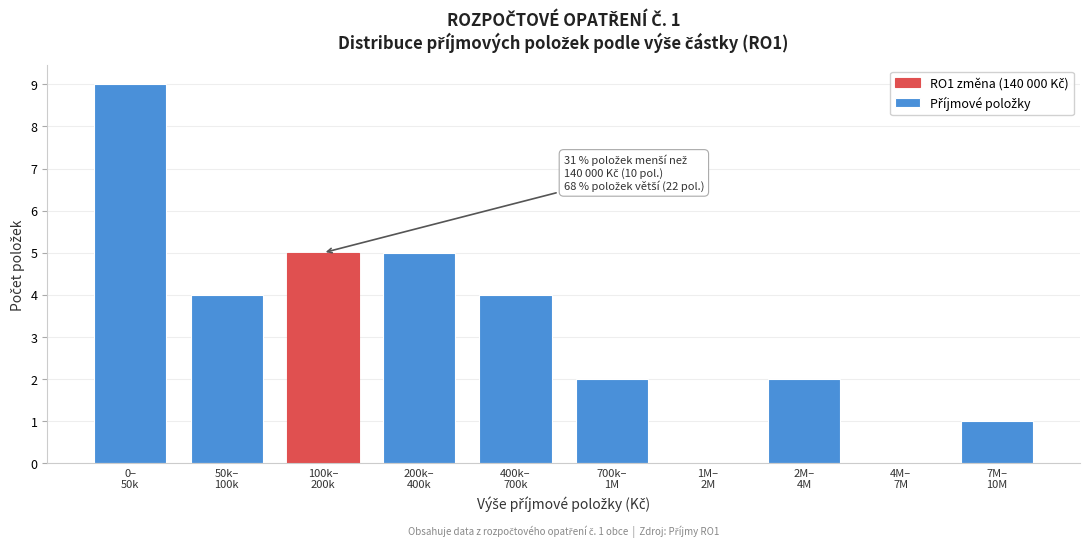

What is the maximum value shown in the chart?

9